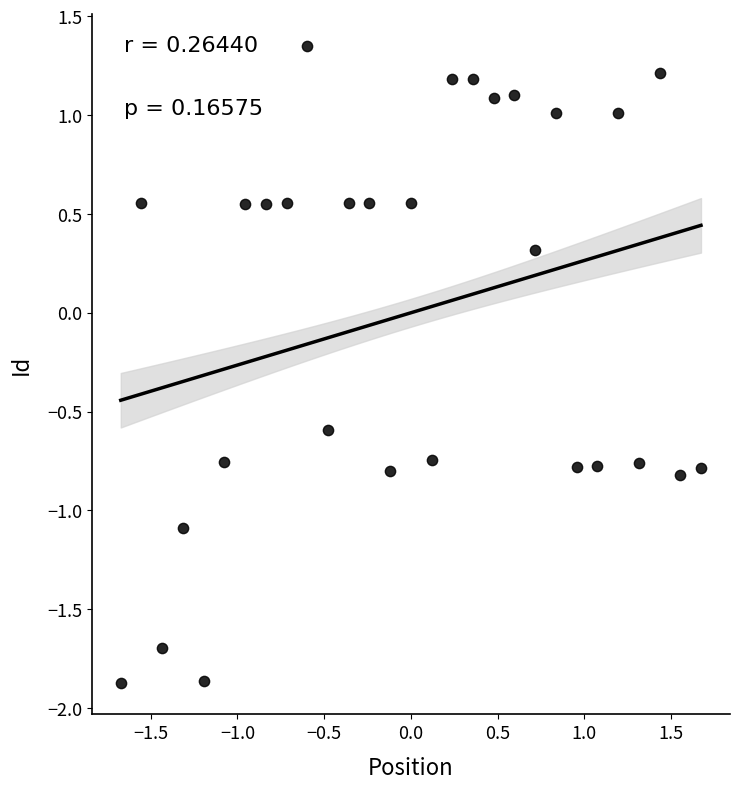

What Y value in the scatter plot is closest to 0?

0.3